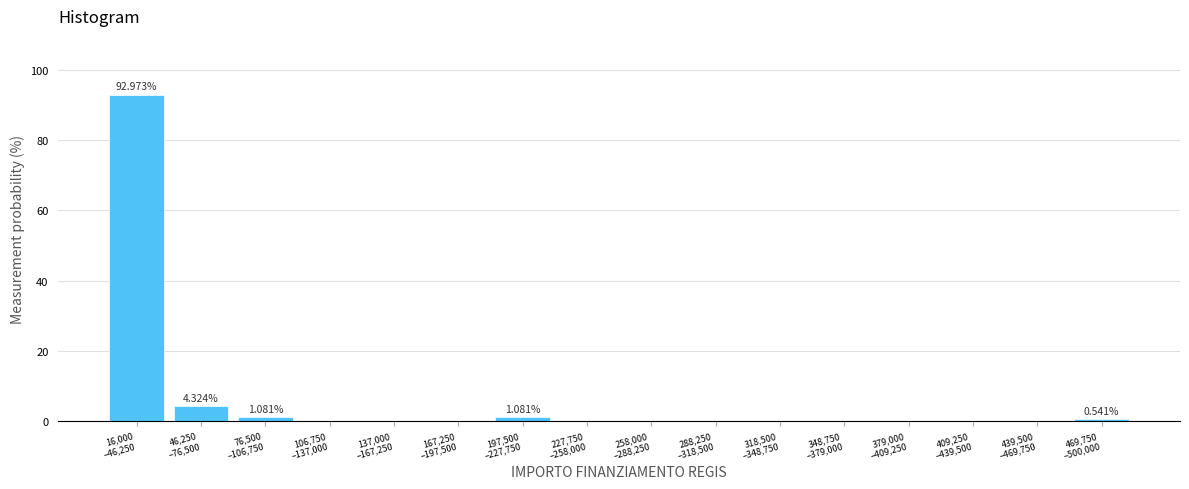

What is the sum of all values?

100.0